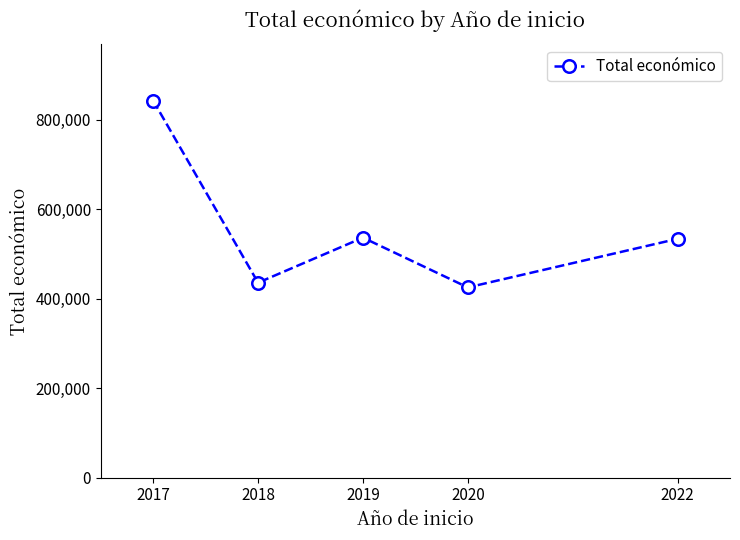

What is the maximum value shown in the chart?

842014.0